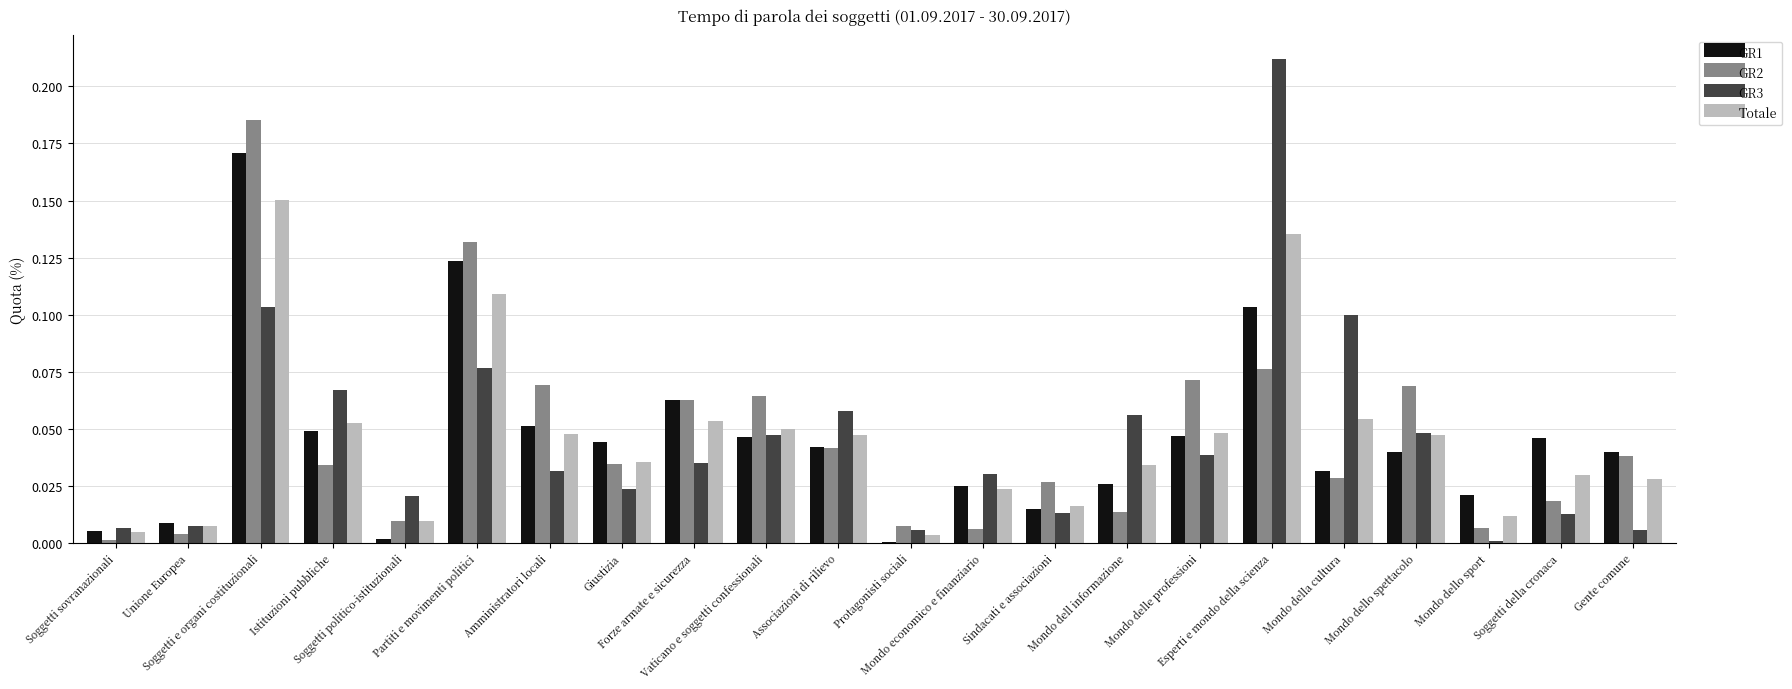

Rank the categories by GR3 value from lowest to highest.

Mondo dello sport, Protagonisti sociali, Gente comune, Soggetti sovranazionali, Unione Europea, Soggetti della cronaca, Sindacati e associazioni, Soggetti politico-istituzionali, Giustizia, Mondo economico e finanziario, Amministratori locali, Forze armate e sicurezza, Mondo delle professioni, Vaticano e soggetti confessionali, Mondo dello spettacolo, Mondo dell informazione, Associazioni di rilievo, Istituzioni pubbliche, Partiti e movimenti politici, Mondo della cultura, Soggetti e organi costituzionali, Esperti e mondo della scienza